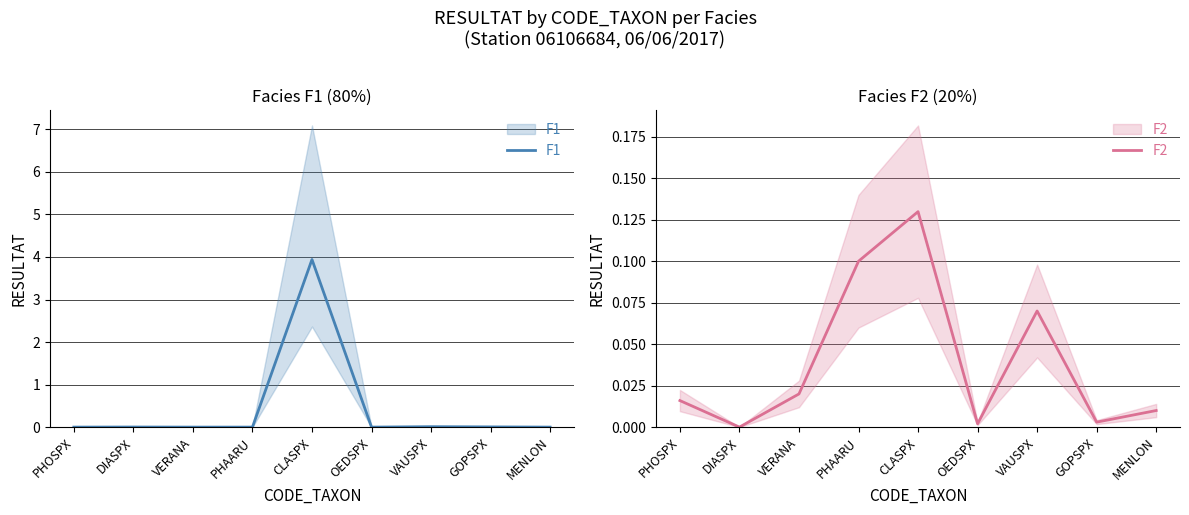

Which series has the widest spread of values?

F1